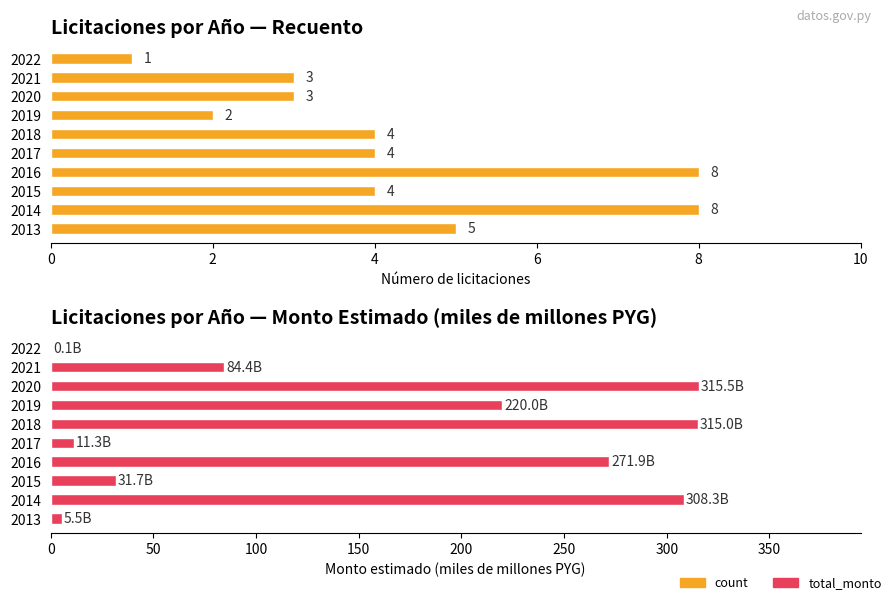

How many bars are there in total?

20